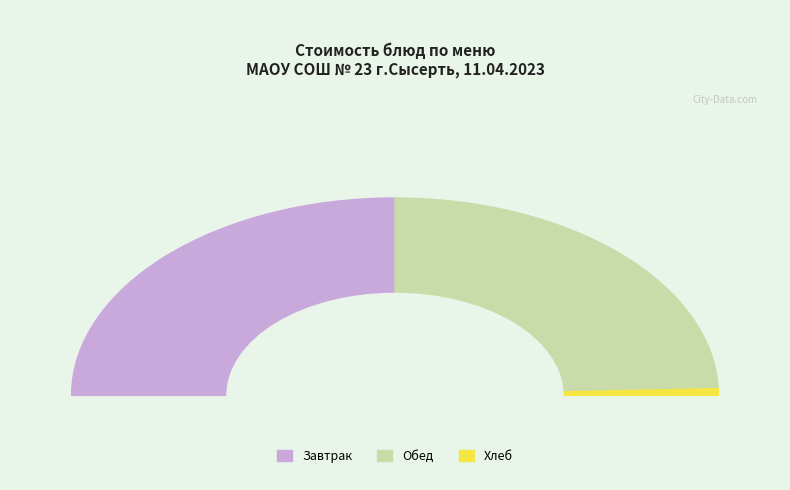

To the nearest percent, what portion does Хлеб пшеничный represent?

1%